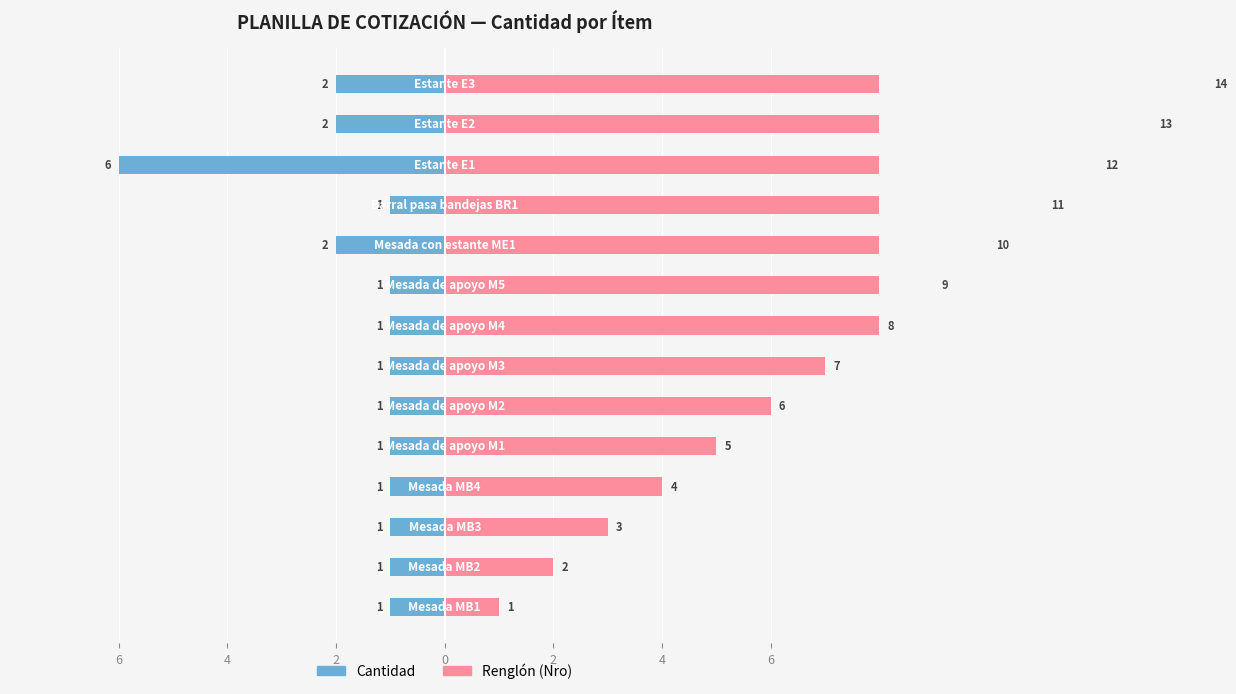

What are all the series names shown in the legend?

Cantidad, Renglón